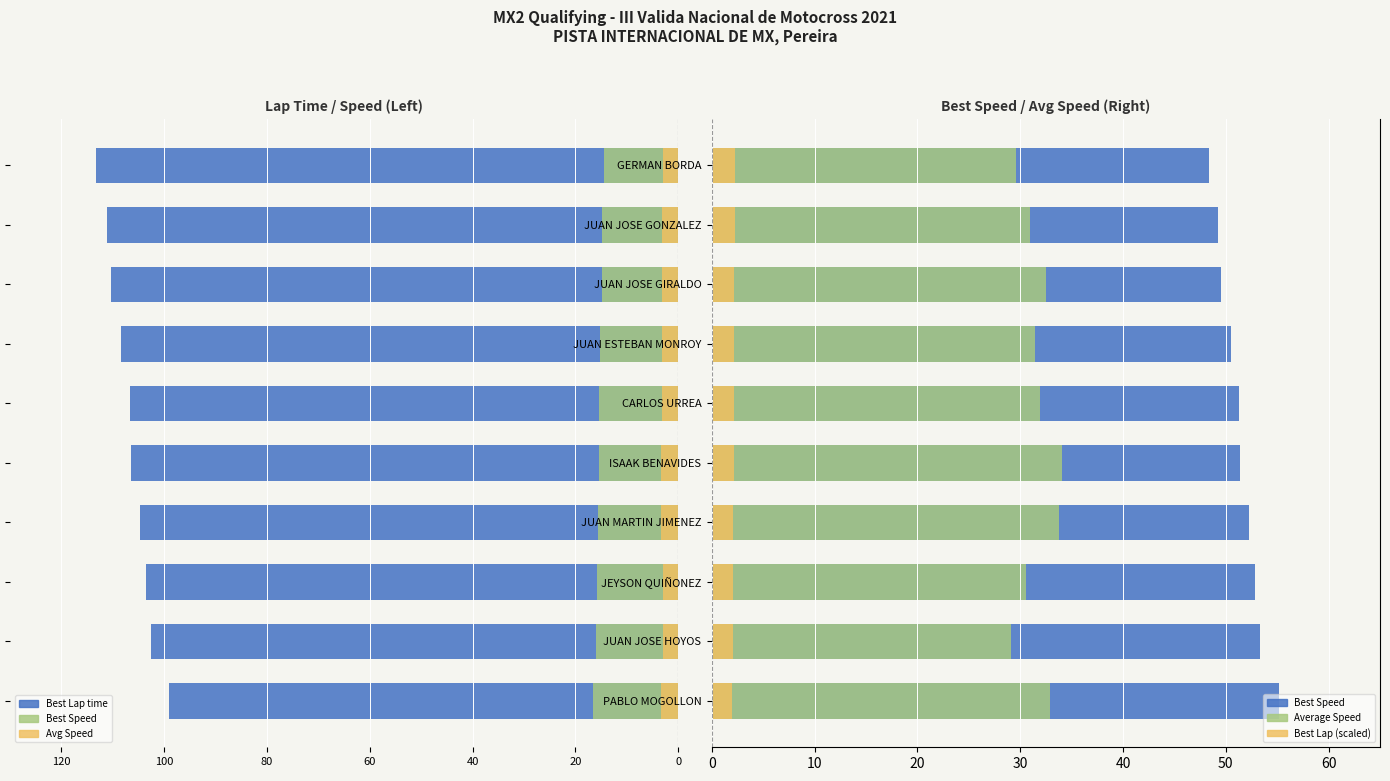

What is the value of the Avg Speed (scaled) bar at the 3rd from the left?

-3.1